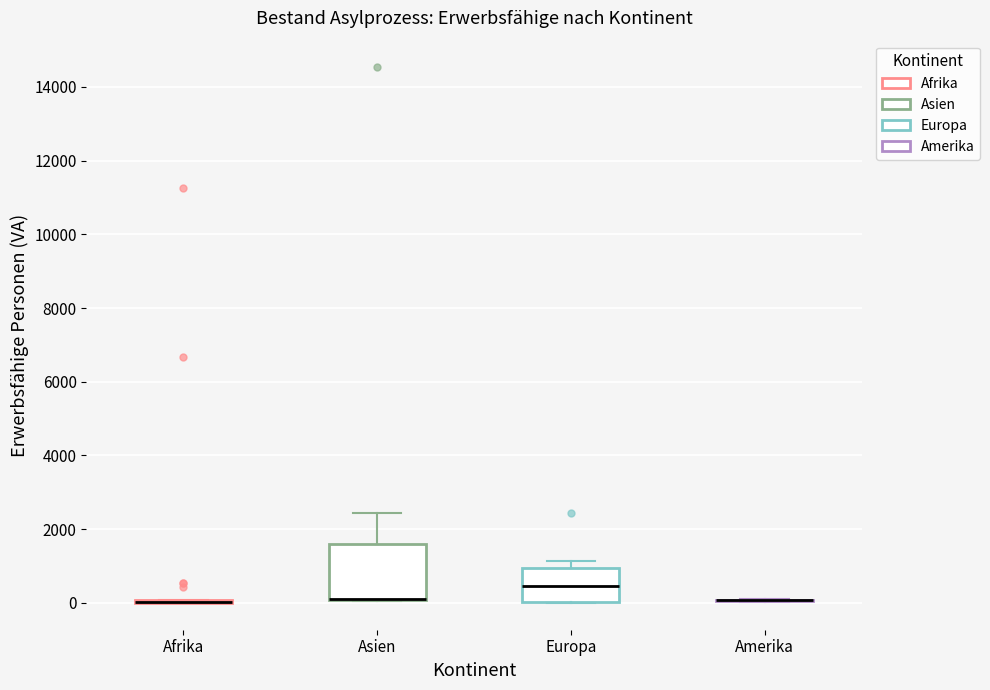

Which box is the tallest, from its lower edge to its upper edge?

Asien